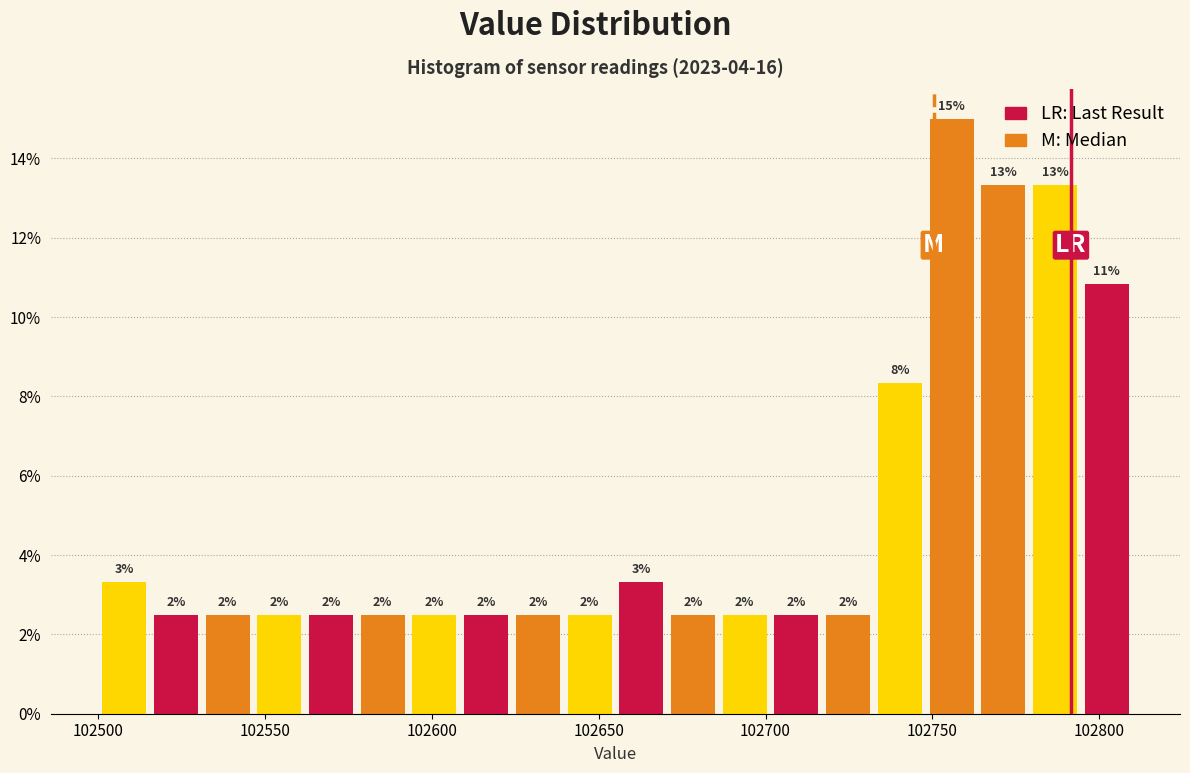

Around what value on the x-axis is the tallest bar? Give the approximate position of its centre, as read against the axis.

102755